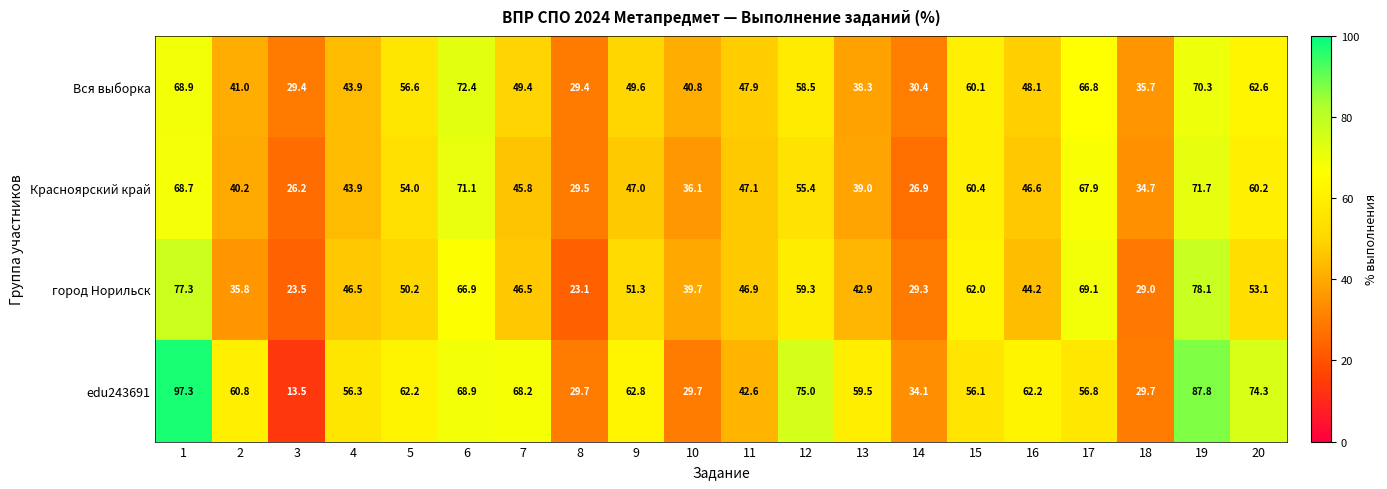

List the series in order of their peak value, lowest first.

Красноярский край, Вся выборка, город Норильск, edu243691